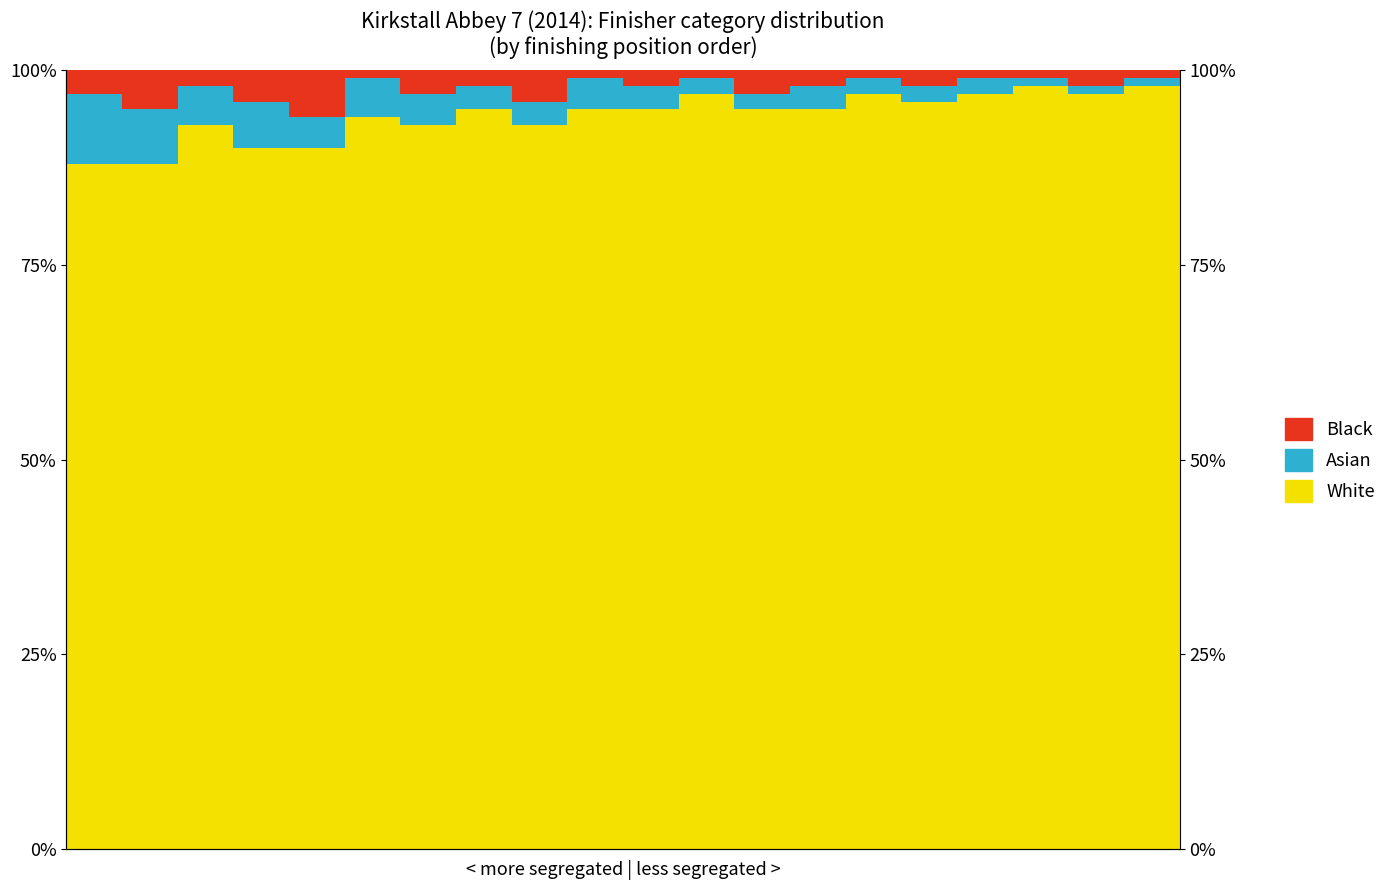

List the series in order of their peak value, highest first.

White, Asian, Black